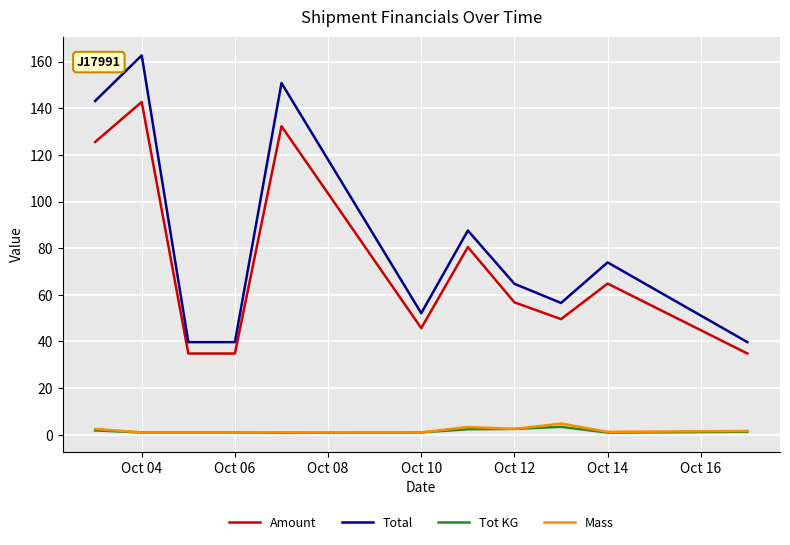

True or false: Tot KG and Amount cross at least once.

False